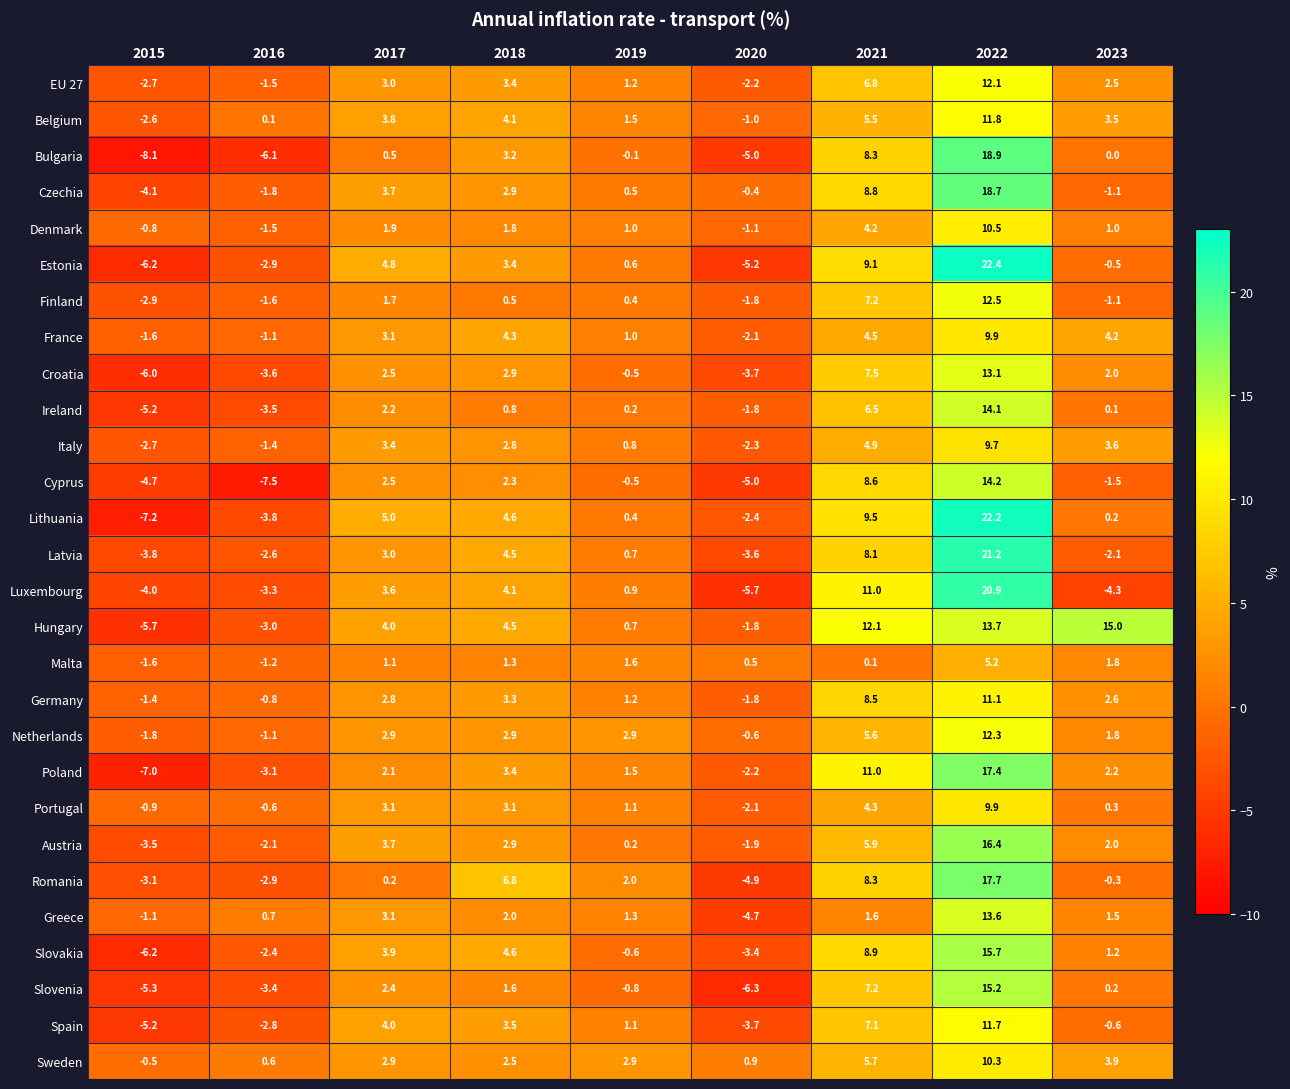

Rank the categories by Ireland value from lowest to highest.

2015, 2016, 2020, 2023, 2019, 2018, 2017, 2021, 2022